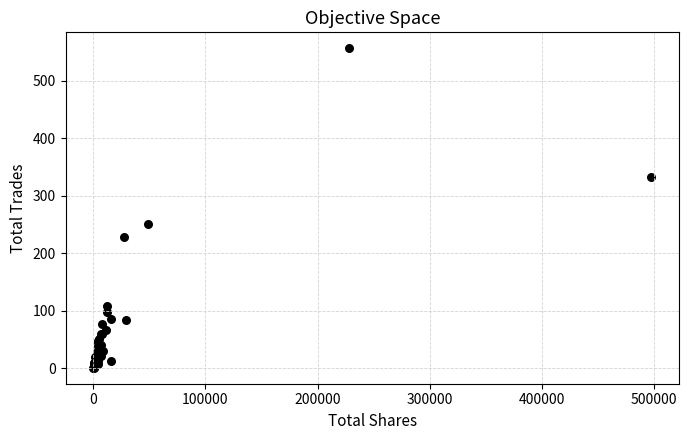

What Y value in the scatter plot is closest to 278?

251